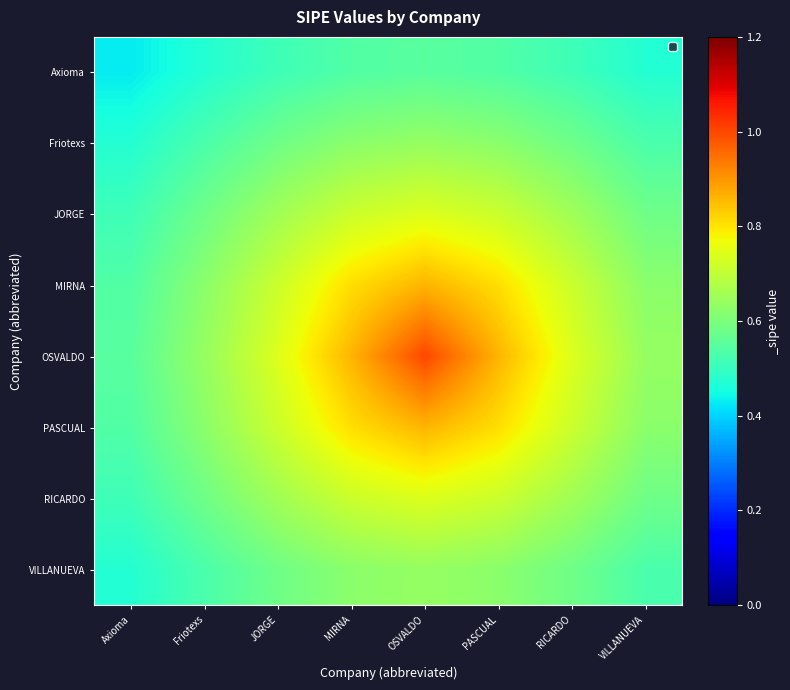

Count the number of categories in the chart.

8